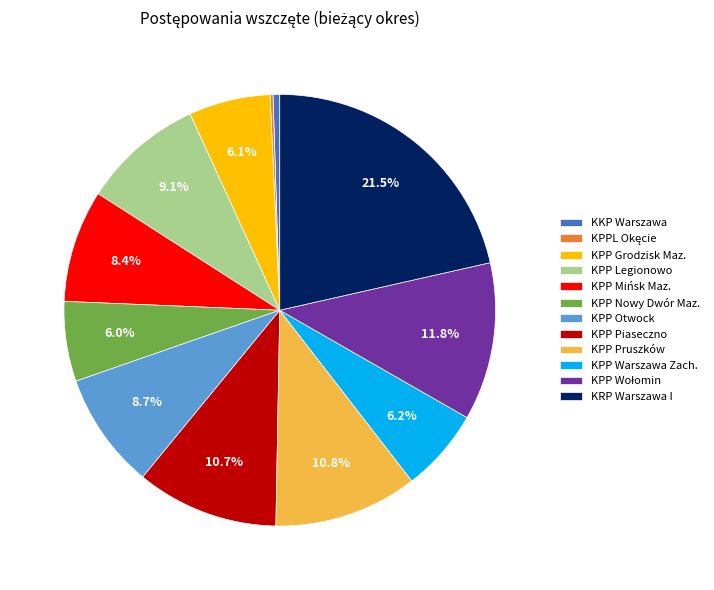

Is KPP Pruszków the majority of the pie?

No